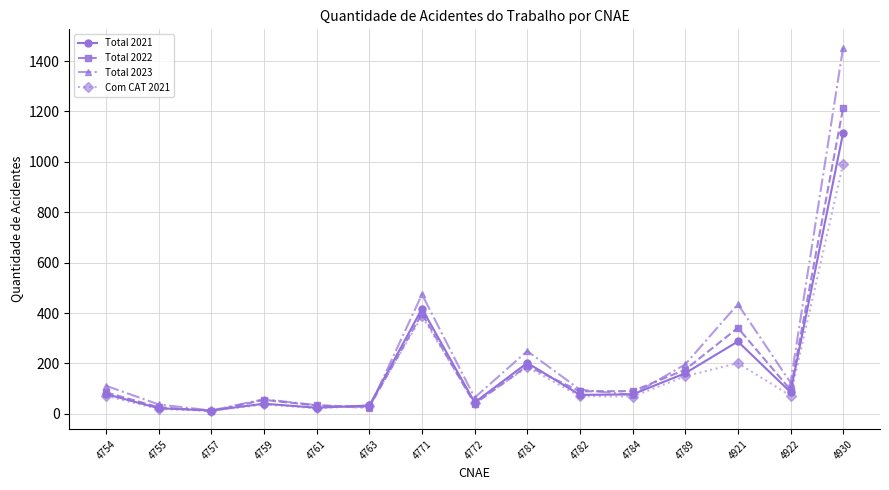

At which label is Total 2023 closest to 733?

4771